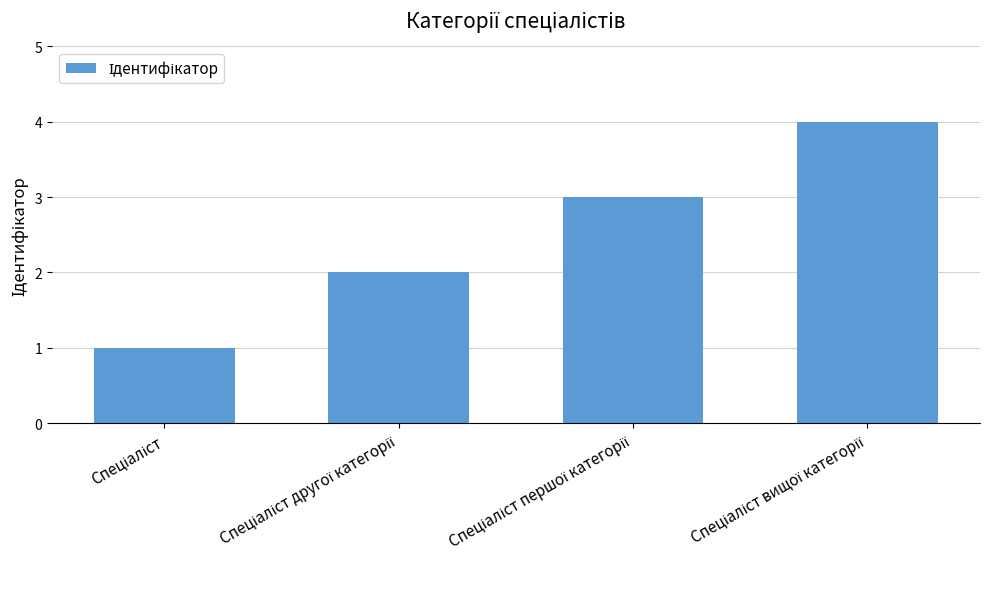

How many values are below 3?

2